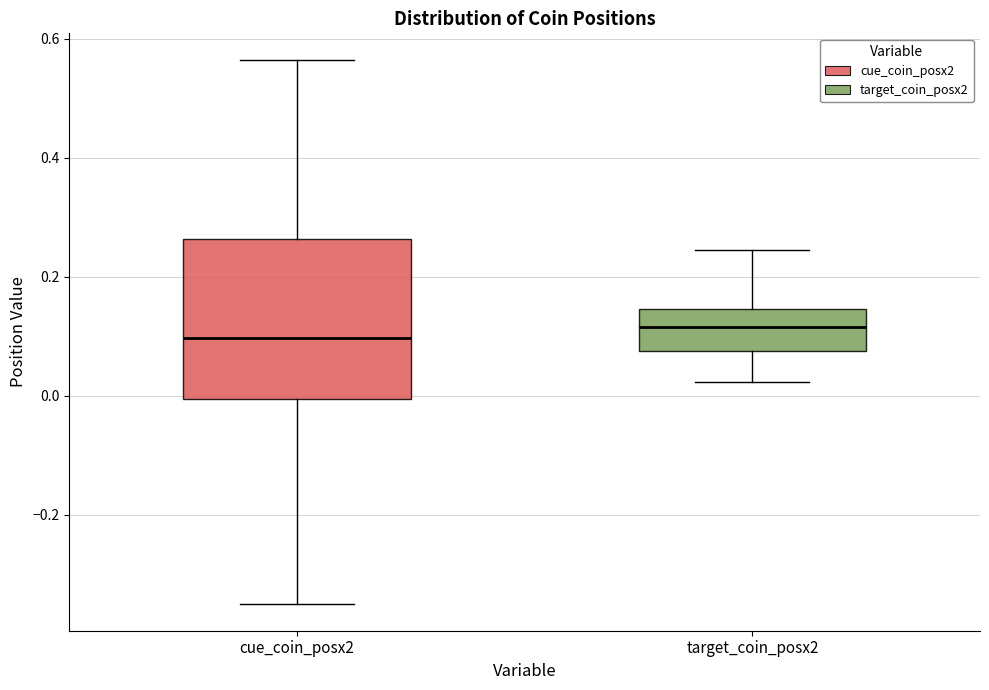

Where is the upper edge of the box for cue_coin_posx2 on the y-axis? The values are not printed on the chart, so give them approximately, as read against the axis.

0.26